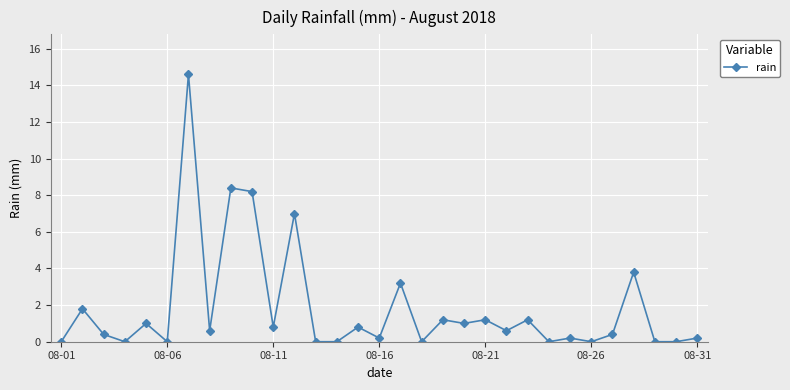

What is the value of the 11th point from the left?

0.8